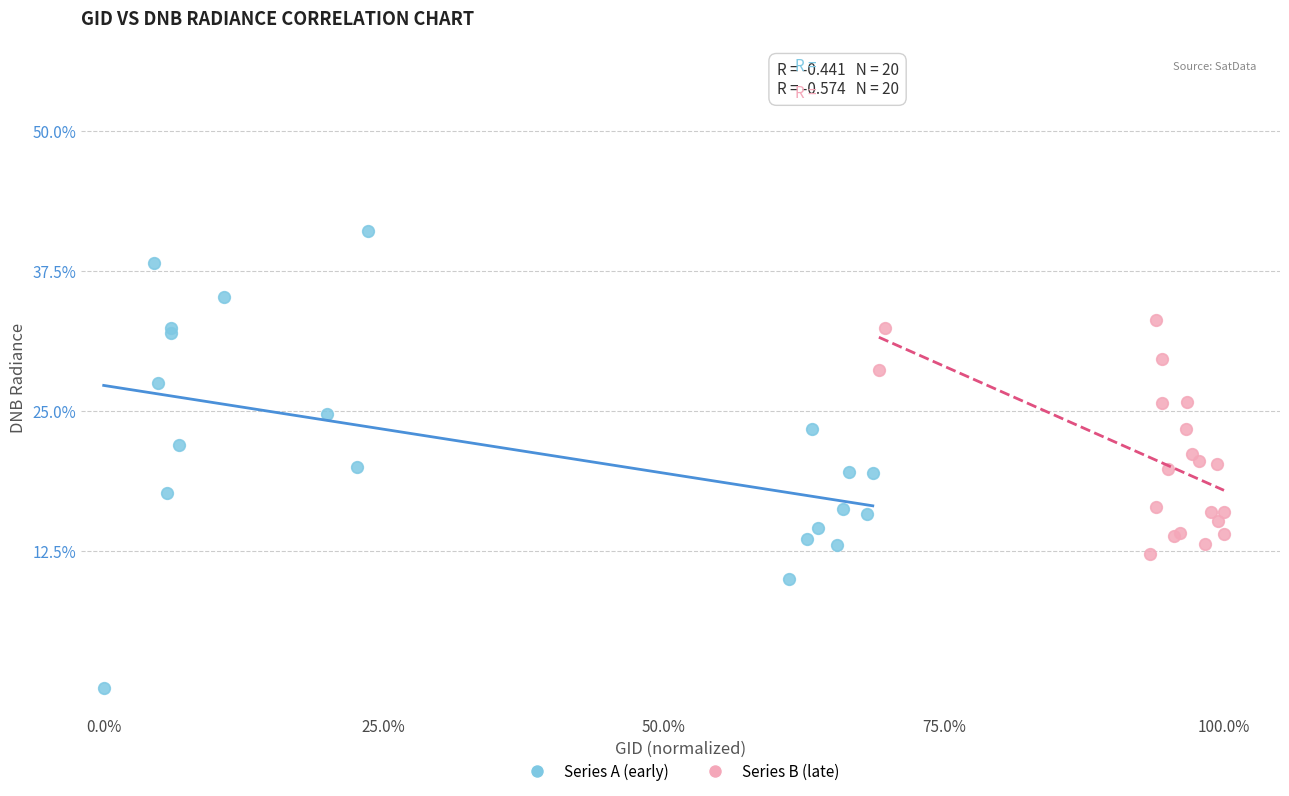

Which series contains the highest Y value?

Series A (early)